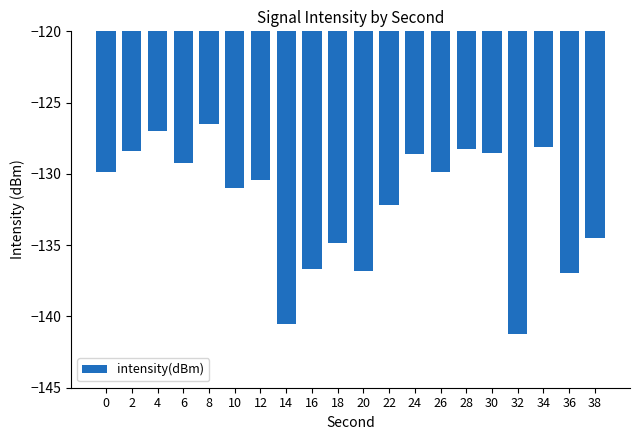

What is the value of the 14th bar from the left?

-129.9